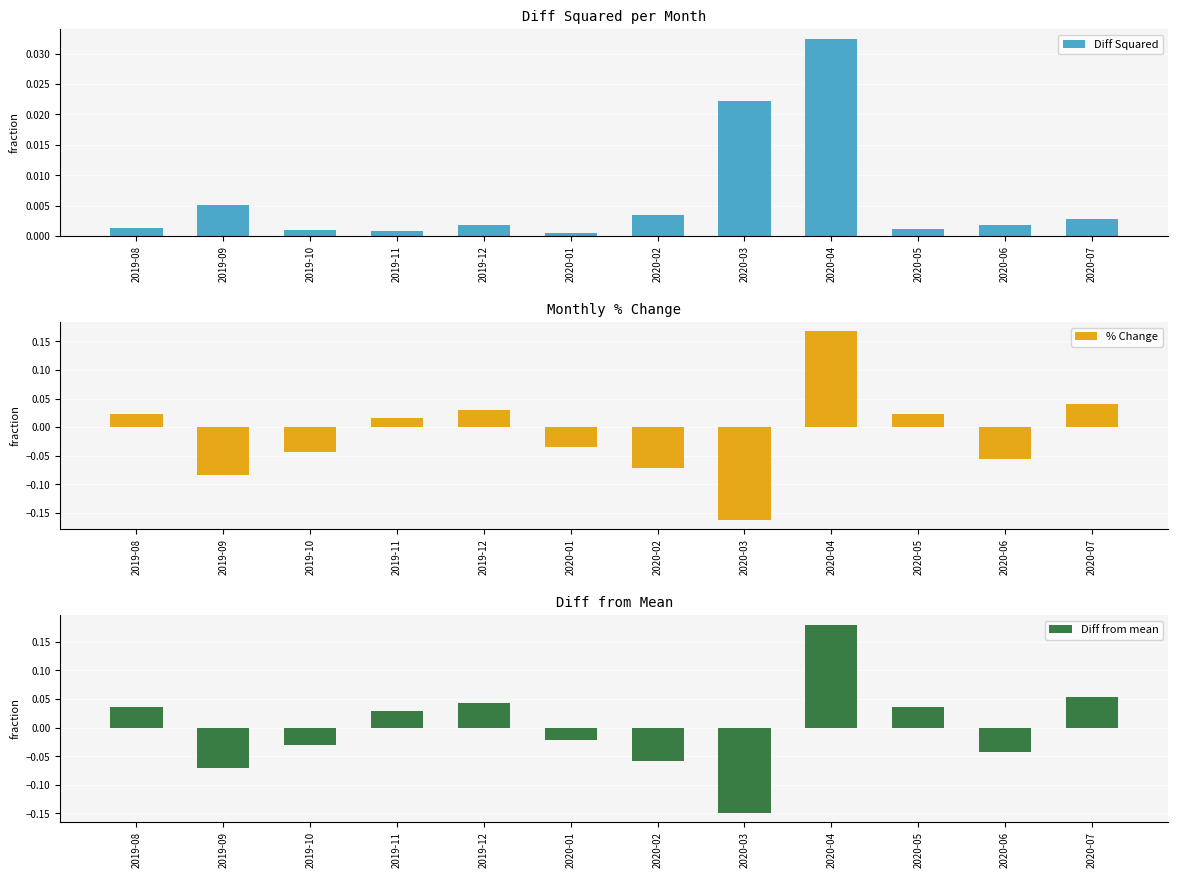

At which label does % Change first exceed 0?

2019-08